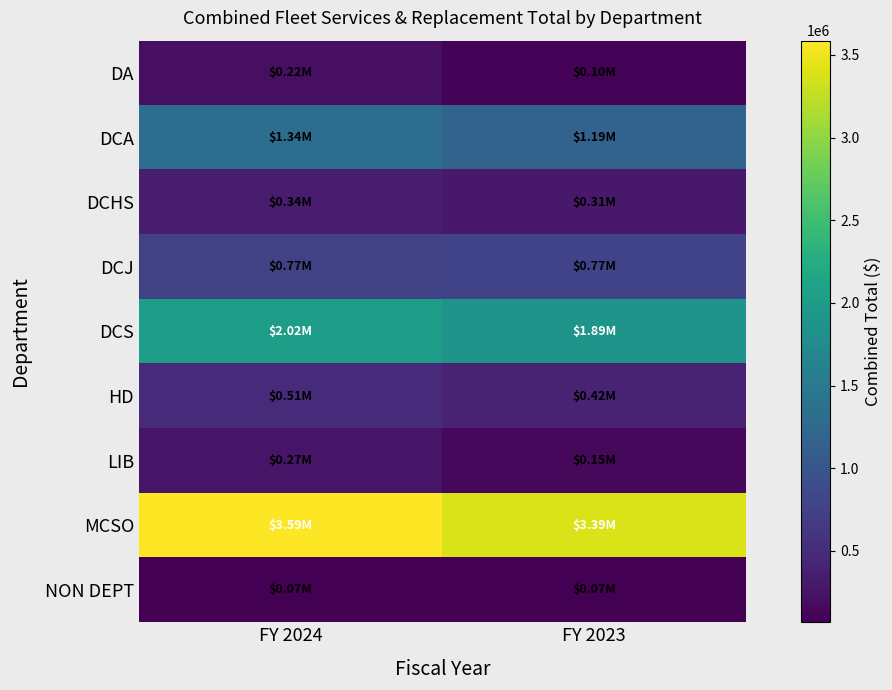

Which has a higher value, FY 2023 or FY 2024?

FY 2024